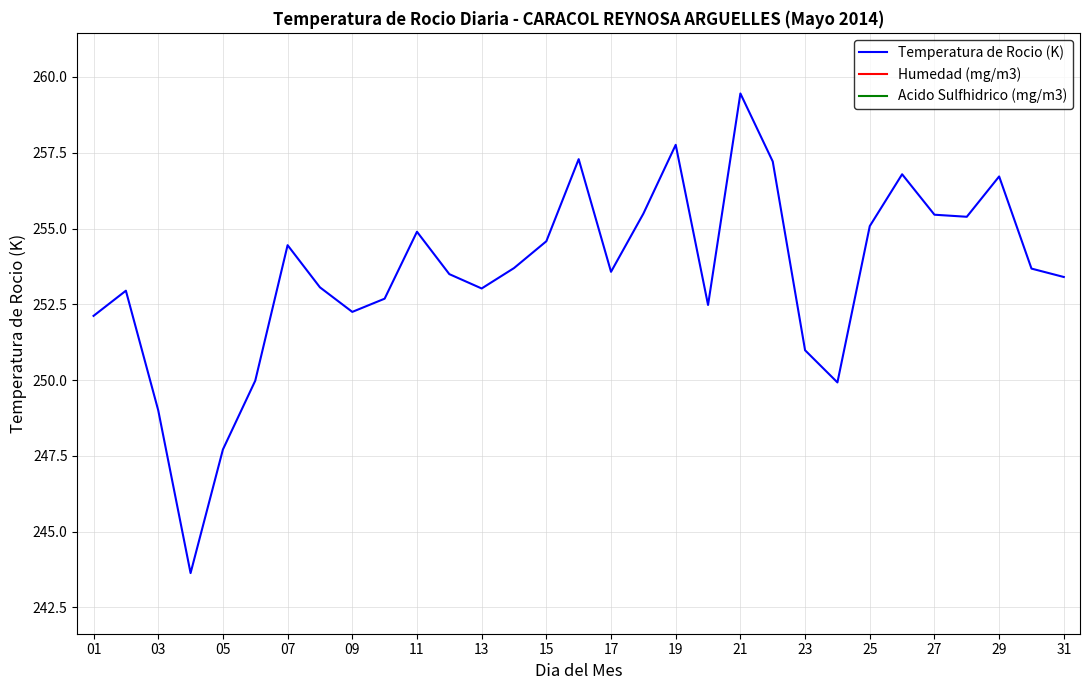

True or false: Acido Sulfhidrico (mg/m3) has more than 0 interior local peaks.

False